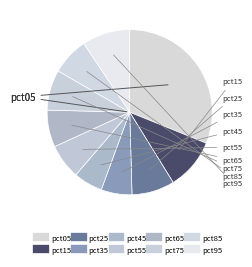

How many slices are in this pie chart?

10